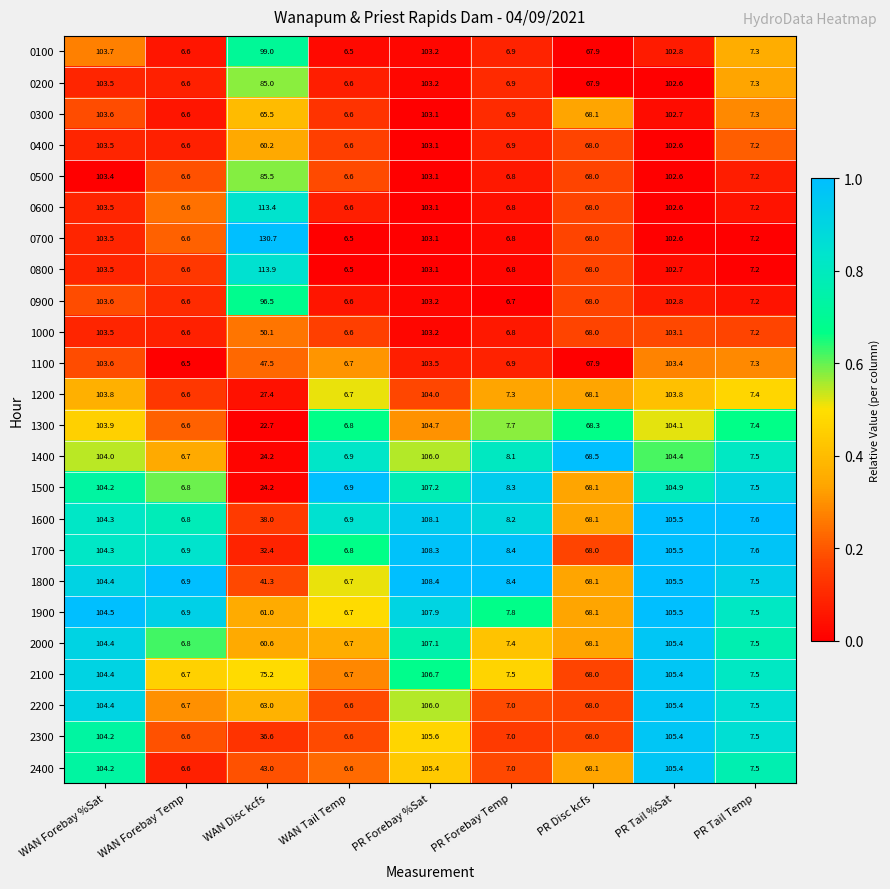

Is the value of 2000 at PR Tail %Sat greater than the value of 0500 at PR Tail %Sat?

Yes